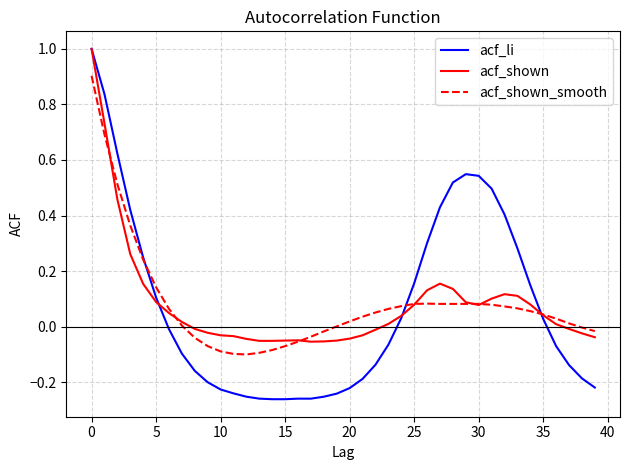

What are all the series names shown in the legend?

acf_li, acf_shown, acf_shown_smooth